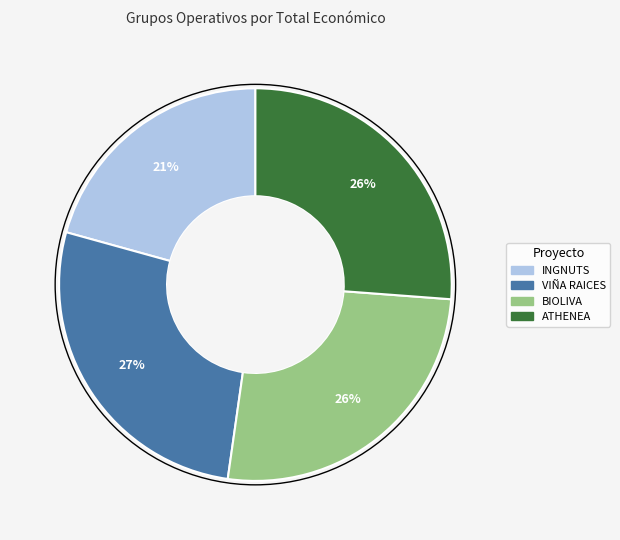

Count the number of slices in the pie.

4